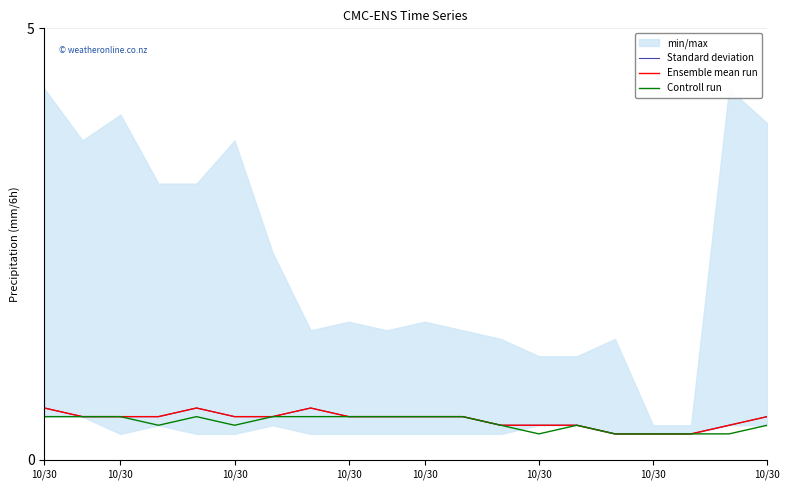

What is the label of the 6th point from the left?

10/30